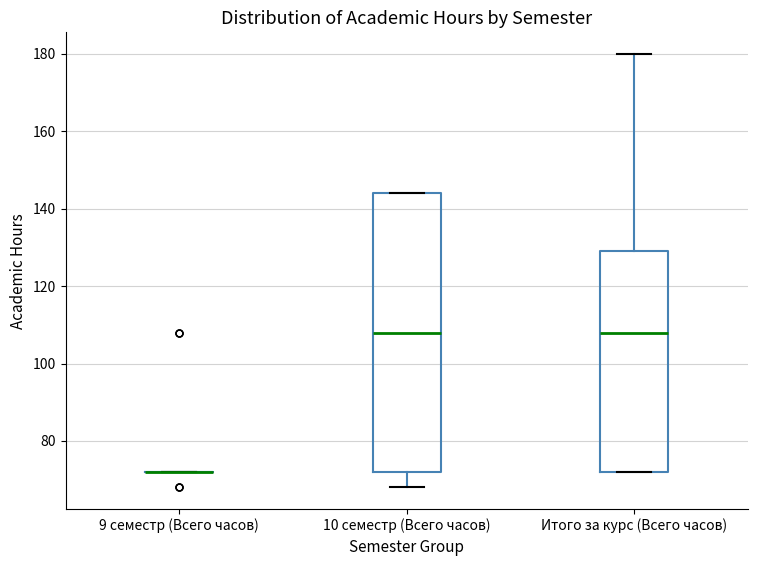

Reading left to right, read every box against the y-axis: the position of its median line, the range the box covers, and the ends of its whiskers. The values are not printed on the chart, so give them approximately, as read against the axis.

9 семестр (Всего часов): box collapsed to a line at 72, whiskers 72 to 72
10 семестр (Всего часов): median 108, box 72 to 144, whiskers 68 to 144
Итого за курс (Всего часов): median 108, box 72 to 130, whiskers 72 to 180